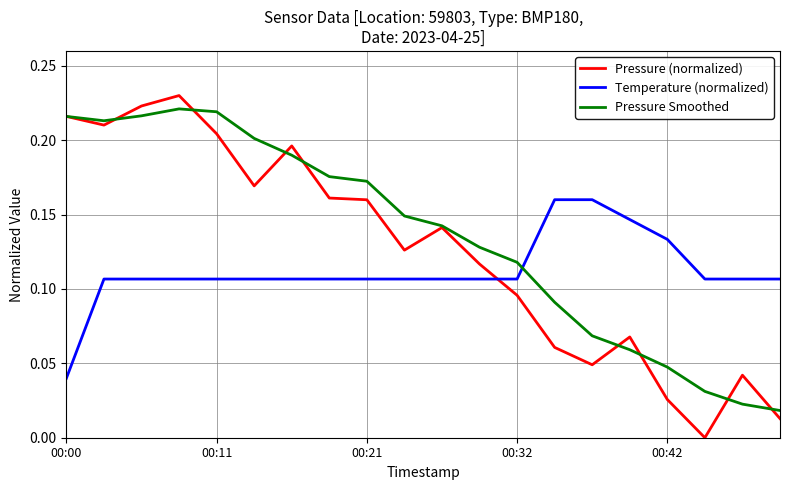

Which series has the largest range (max minus min)?

Pressure (normalized)